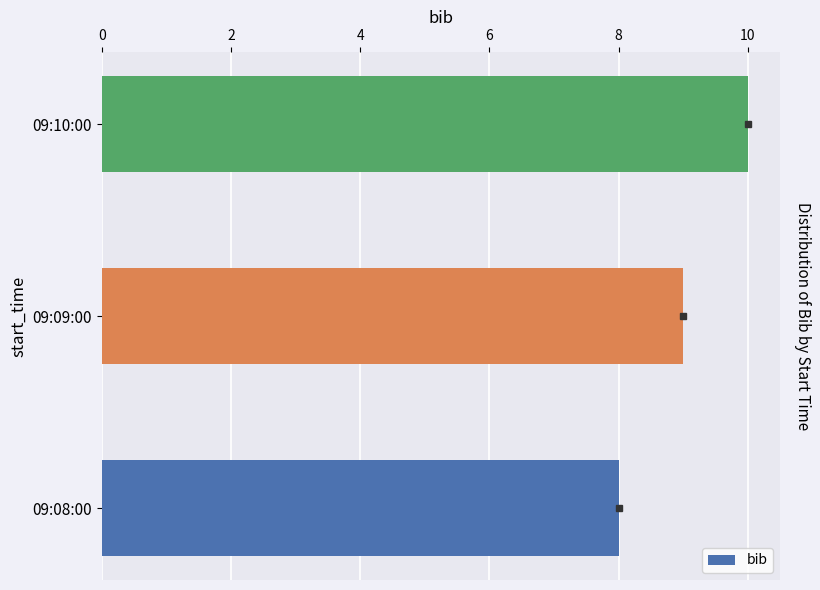

List the labels in order of value, largest first.

09:10:00, 09:09:00, 09:08:00